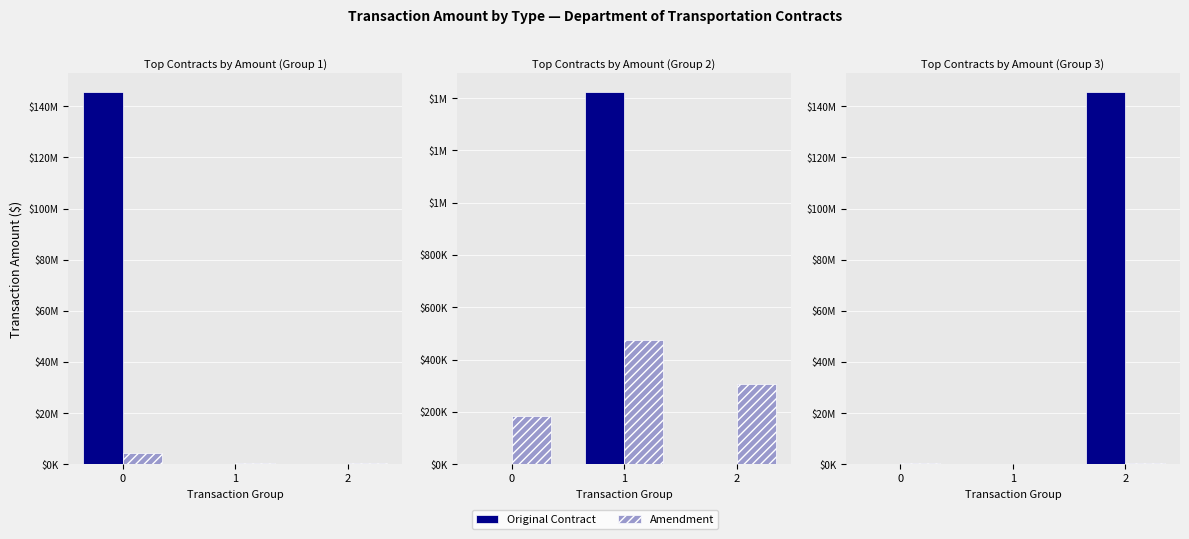

Is the value of Amendment at 2 greater than the value of Original Contract at 0?

Yes